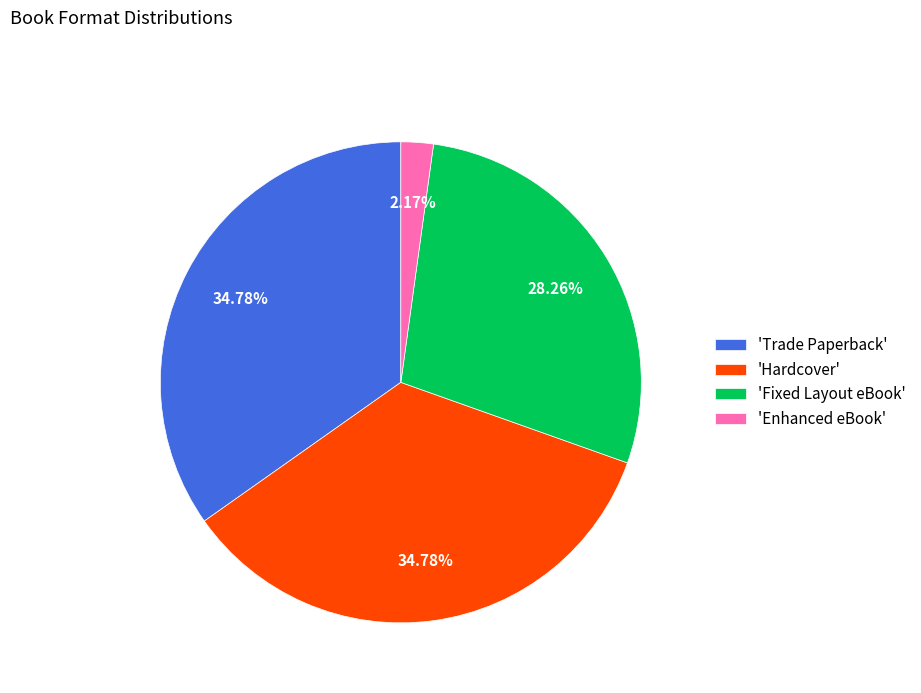

Do 'Trade Paperback' and 'Hardcover' together represent more than half of the pie?

Yes